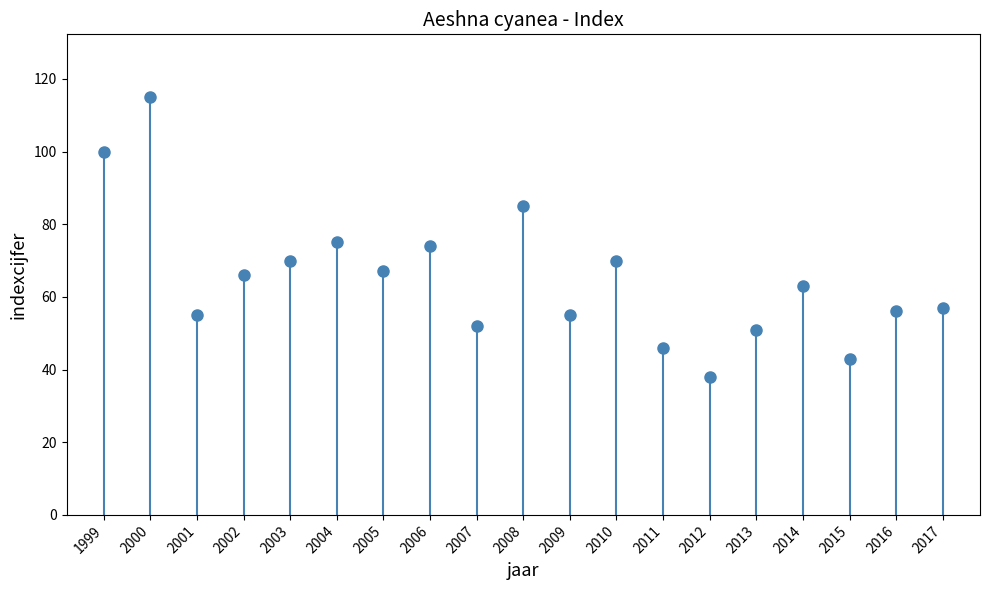

How many lines are shown in the chart?

1